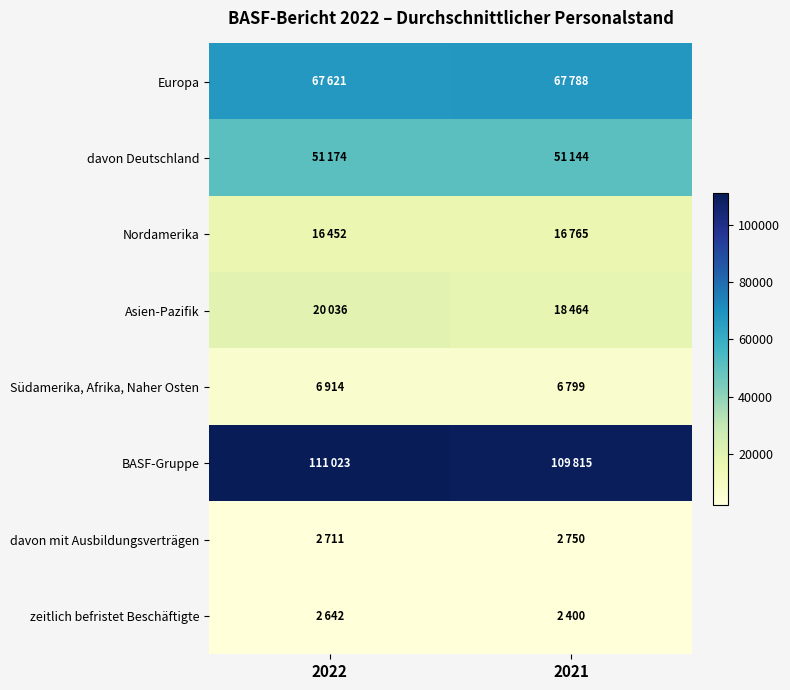

Which category has the highest value across all series?

2022